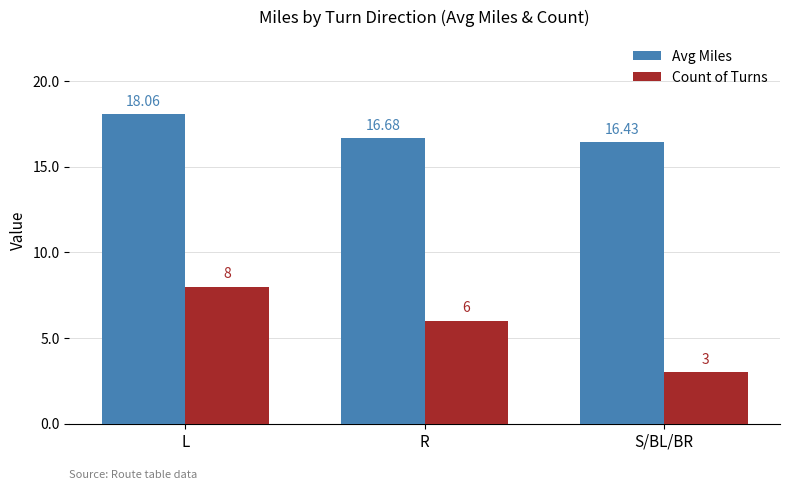

Count the number of categories in the chart.

3